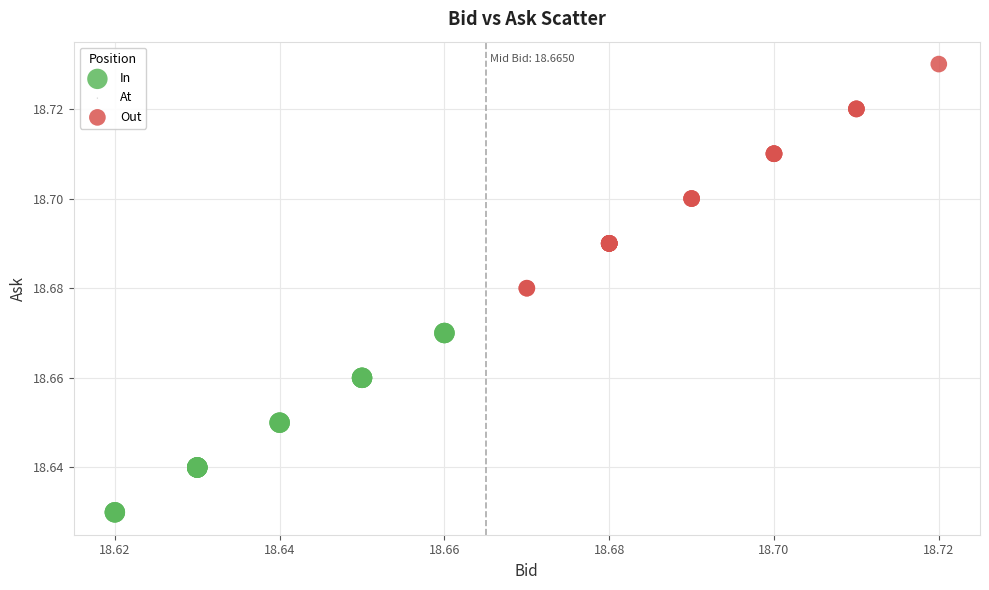

Which series has the largest Y range (max minus min)?

Out